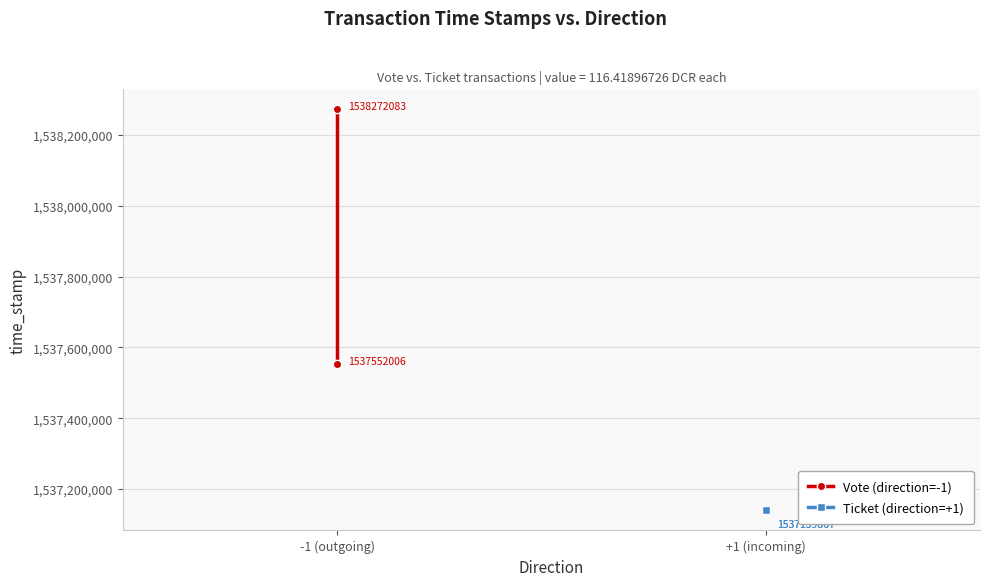

What is the value of the Vote (direction=-1) point at the 1st from the left?

1538272083